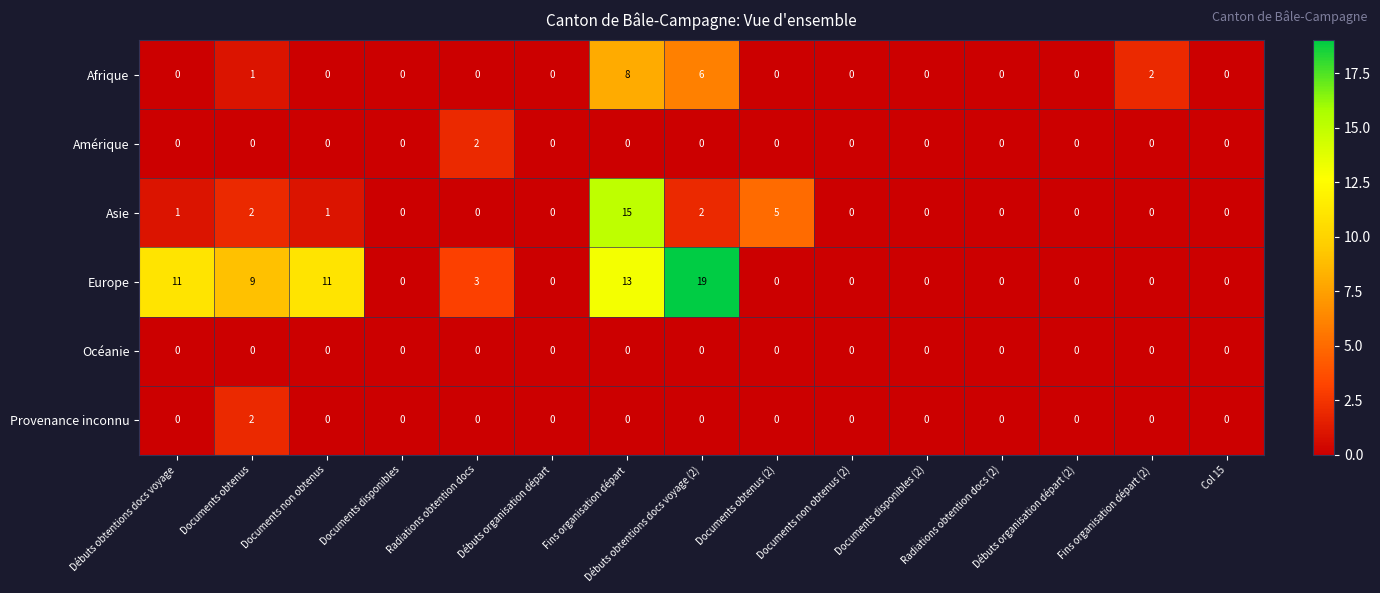

The value of Asie at Documents disponibles is 9. True or false?

False